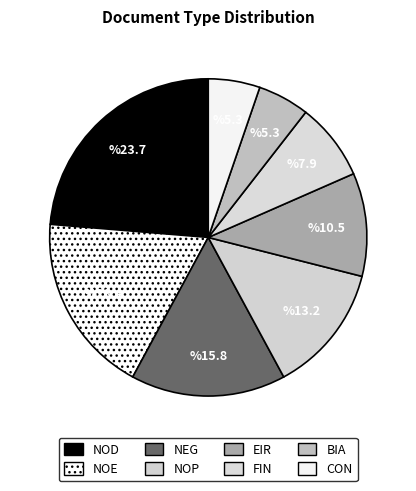

Combined, what portion of the pie is NOD and NOP?

36.8%